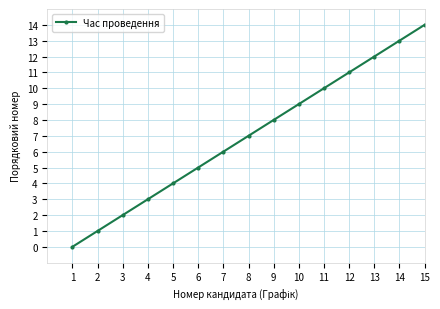

The chart shows a value of 5 at 6. True or false?

True